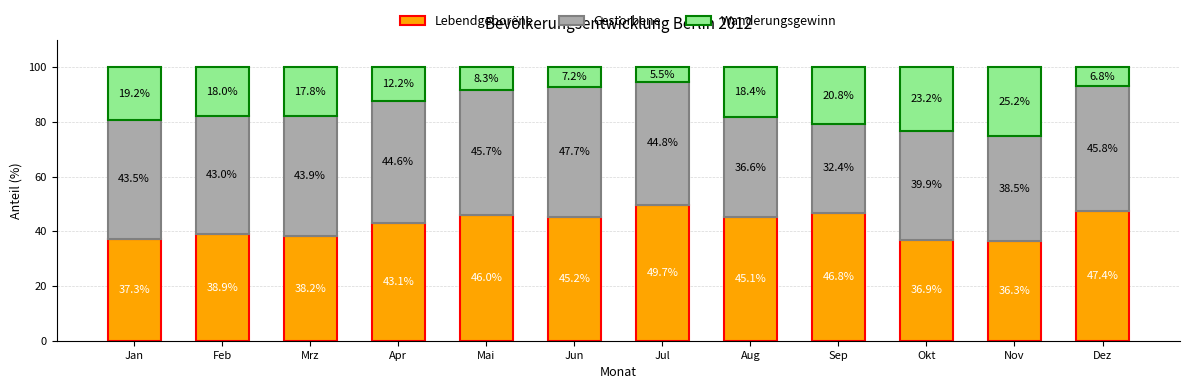

Count the number of categories in the chart.

12